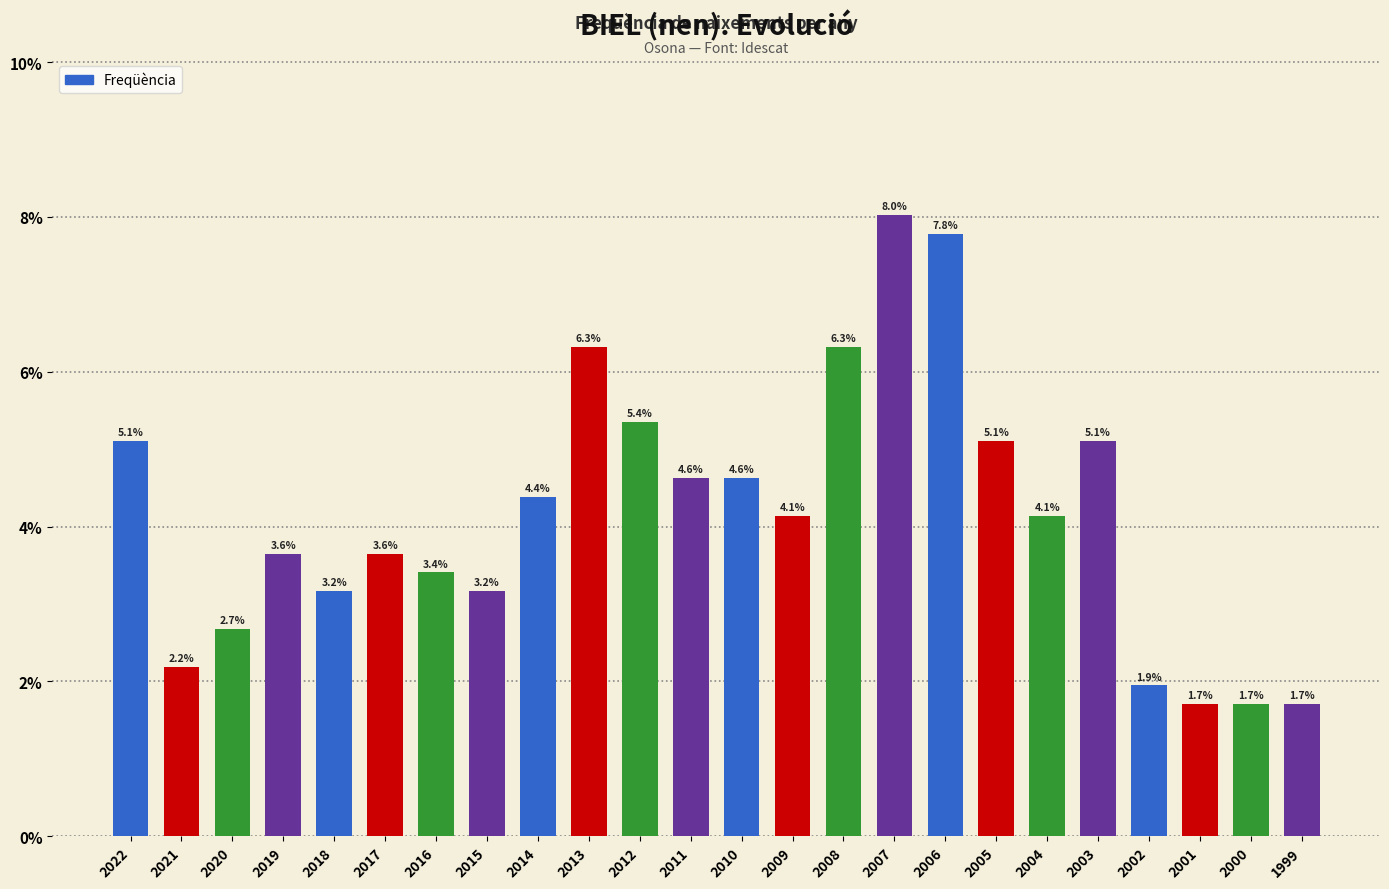

Where does the data first go above 4?

2022